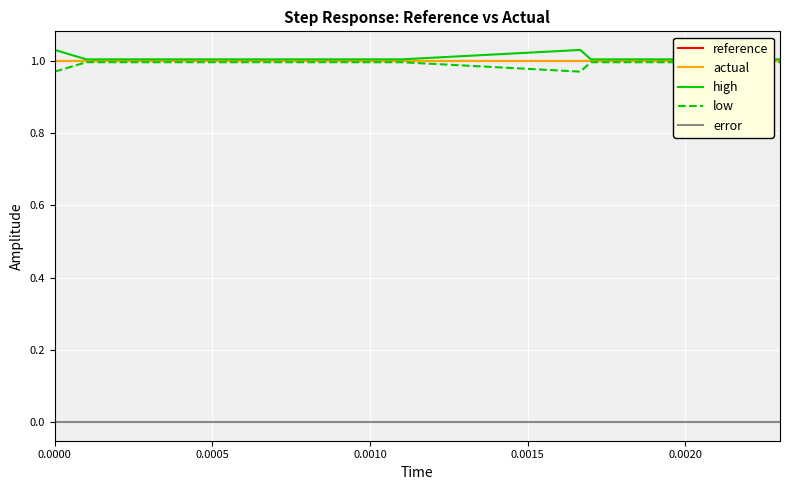

True or false: high has more than 1 points higher than both neighbors.

False